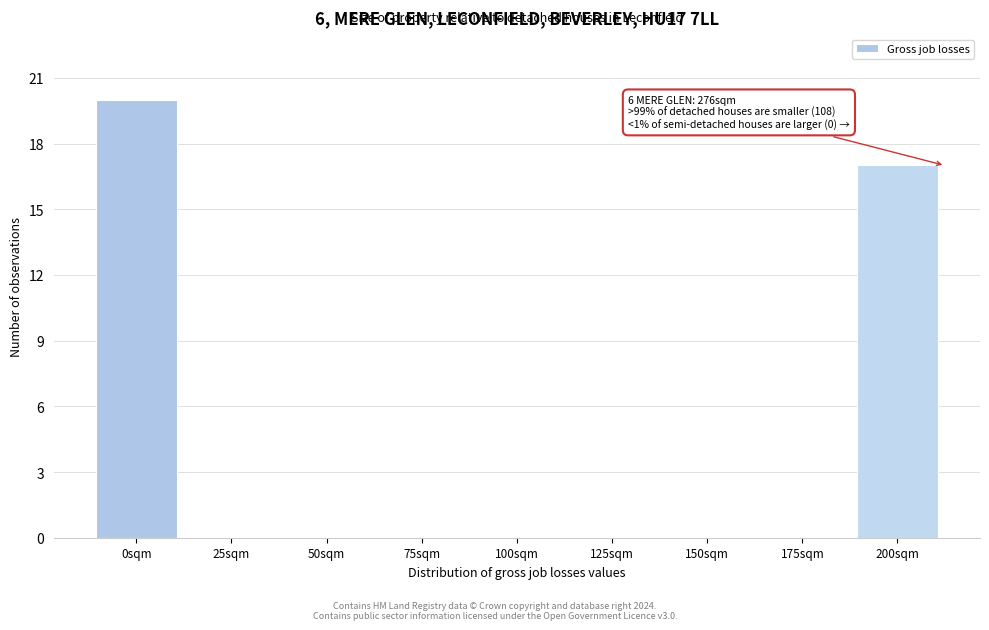

Reading left to right, list all the values displayed in this chart.

0sqm=20	25sqm=0	50sqm=0	75sqm=0	100sqm=0	125sqm=0	150sqm=0	175sqm=0	200sqm=17